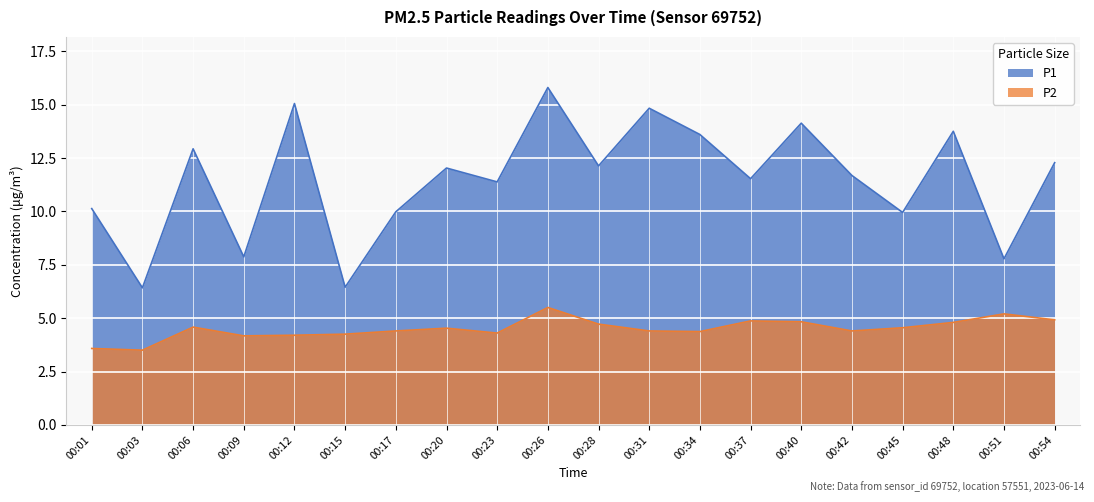

True or false: P2 and P1 intersect in this chart.

False